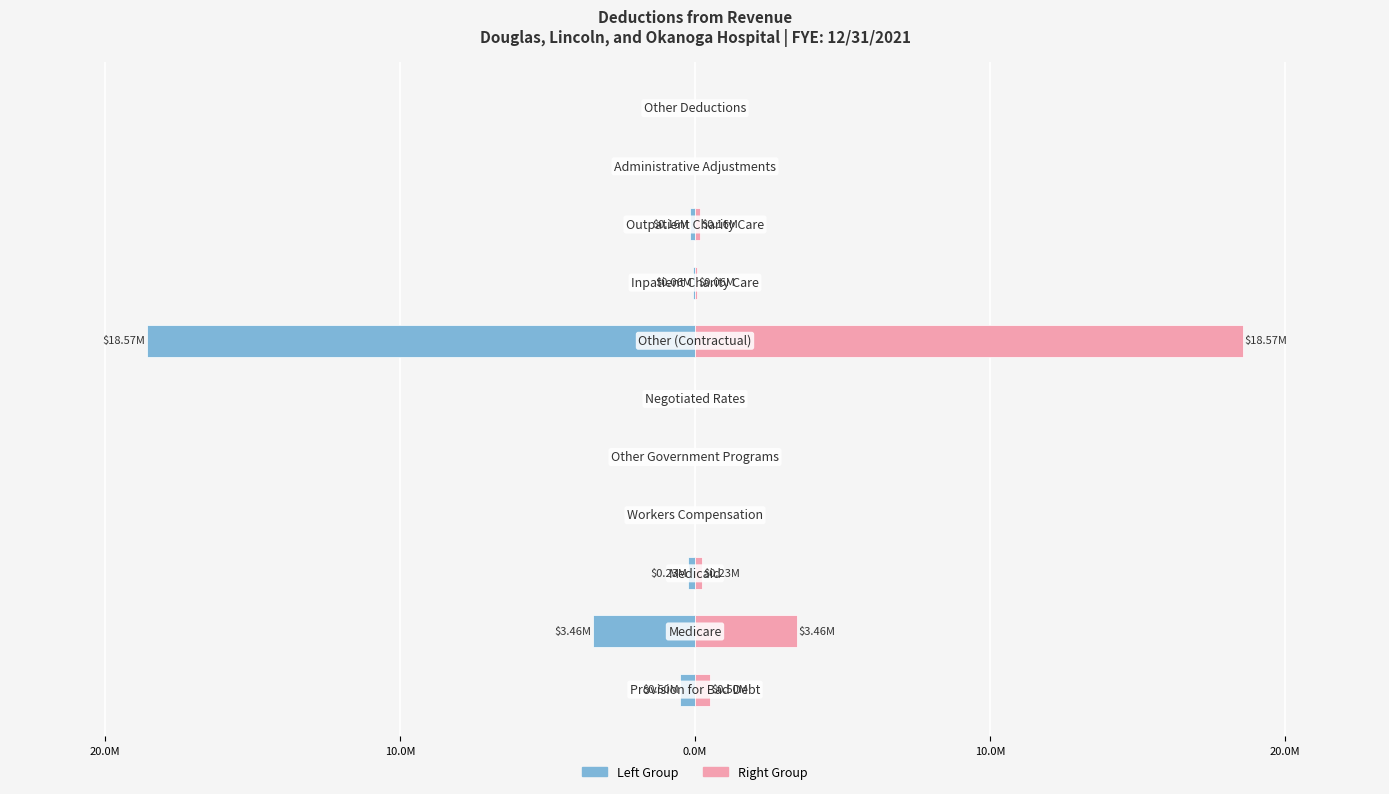

How many data points in Amount (left) are less than 0?

6